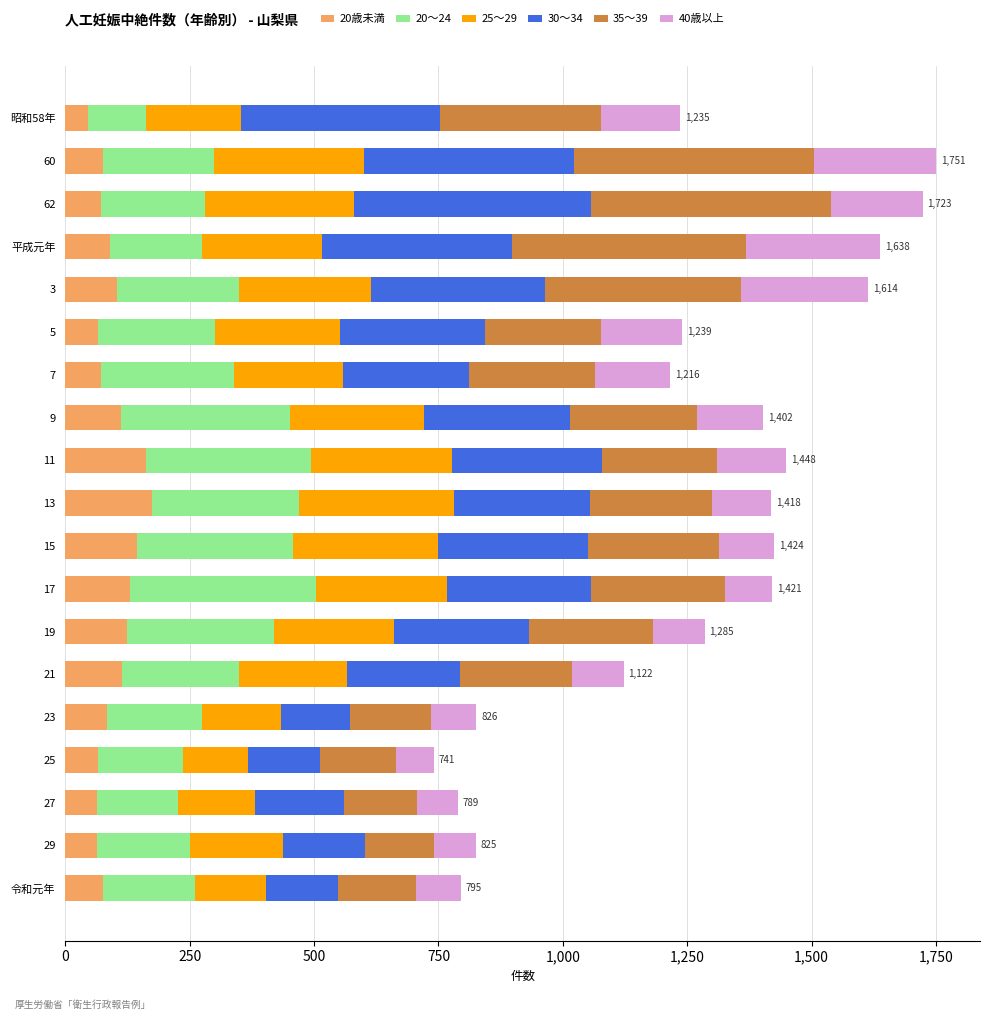

What is the sum of the 20歳未満 values at 17 and 25?

195